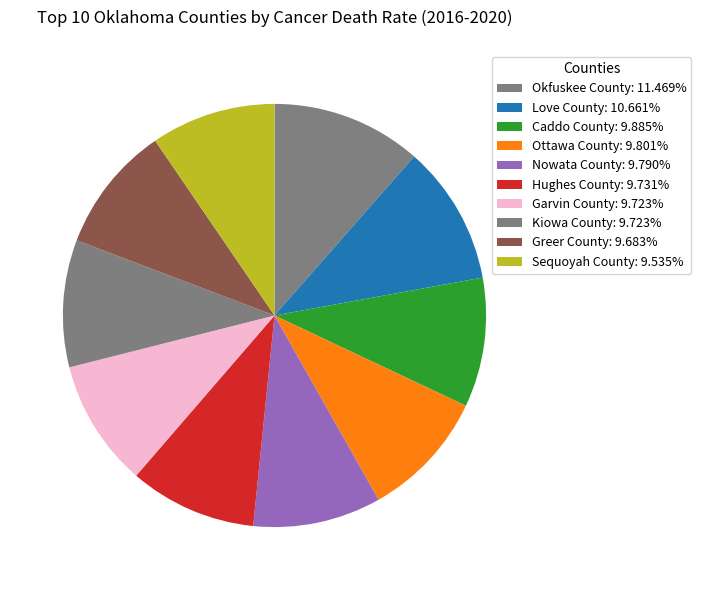

What percentage do Kiowa County and Ottawa County together represent?

19.5%